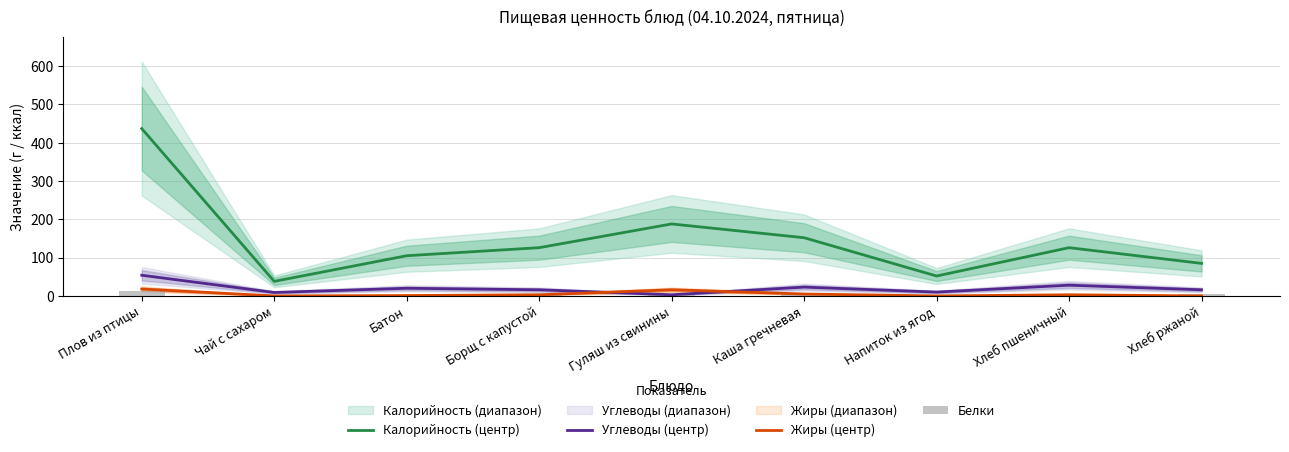

What position from the left is Каша гречневая?

6